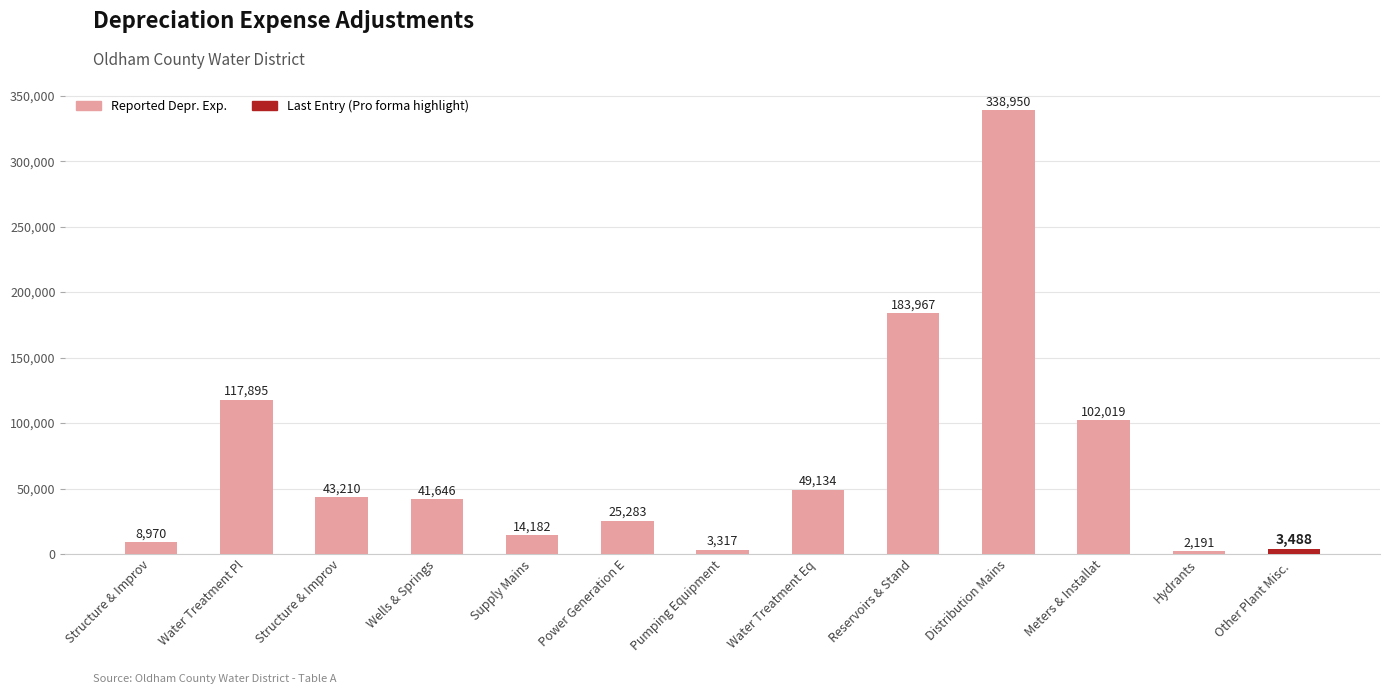

What is the change in value from Structure & Improv to Meters & Installat?

+93048.3